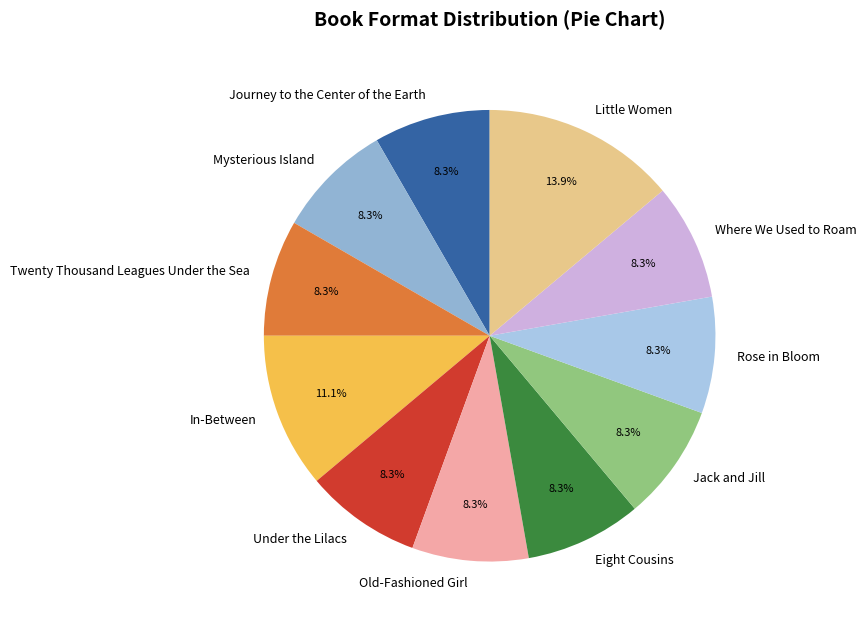

Is there a majority slice in this chart?

No